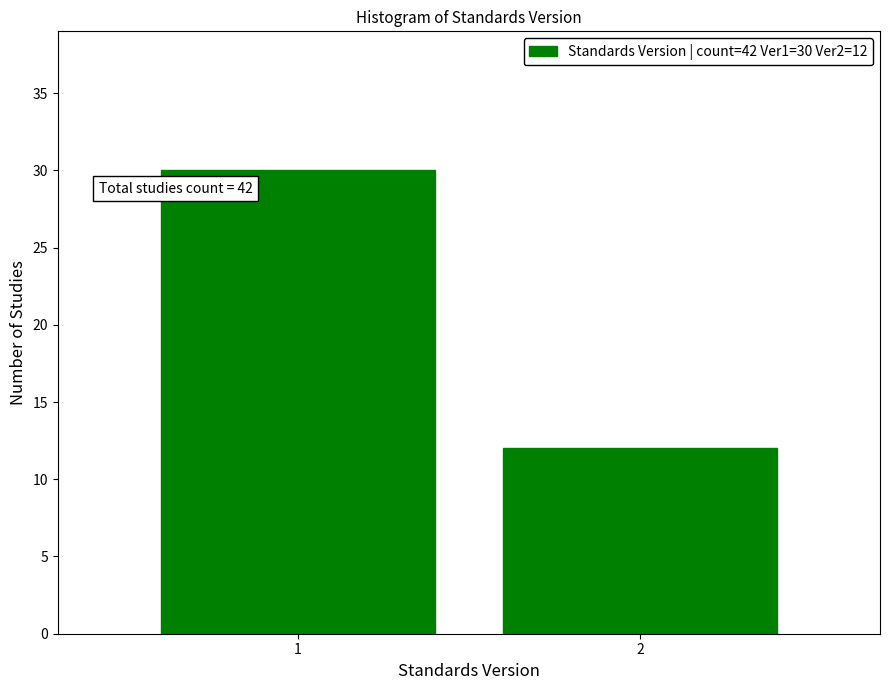

Reading right to left, extract all data points from this chart.

12	30